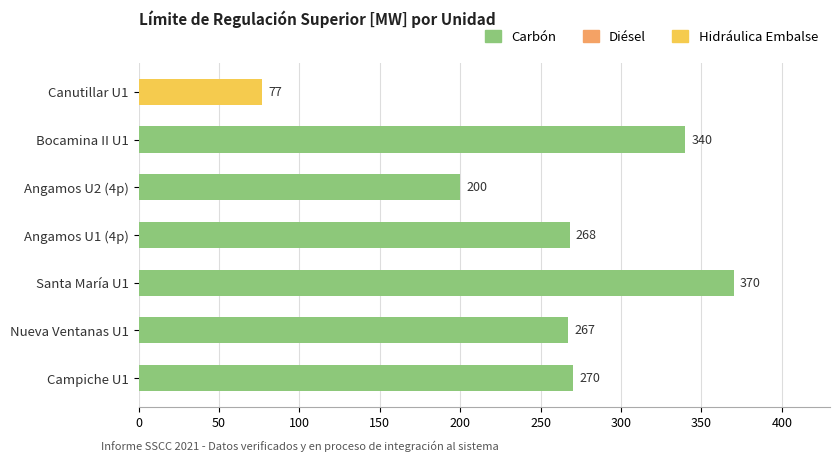

Reading bottom to top, what are all the values shown in this chart?

Campiche U1=270	Nueva Ventanas U1=267	Santa María U1=370	Angamos U1 (4p)=268	Angamos U2 (4p)=200	Bocamina II U1=340	Canutillar U1=77